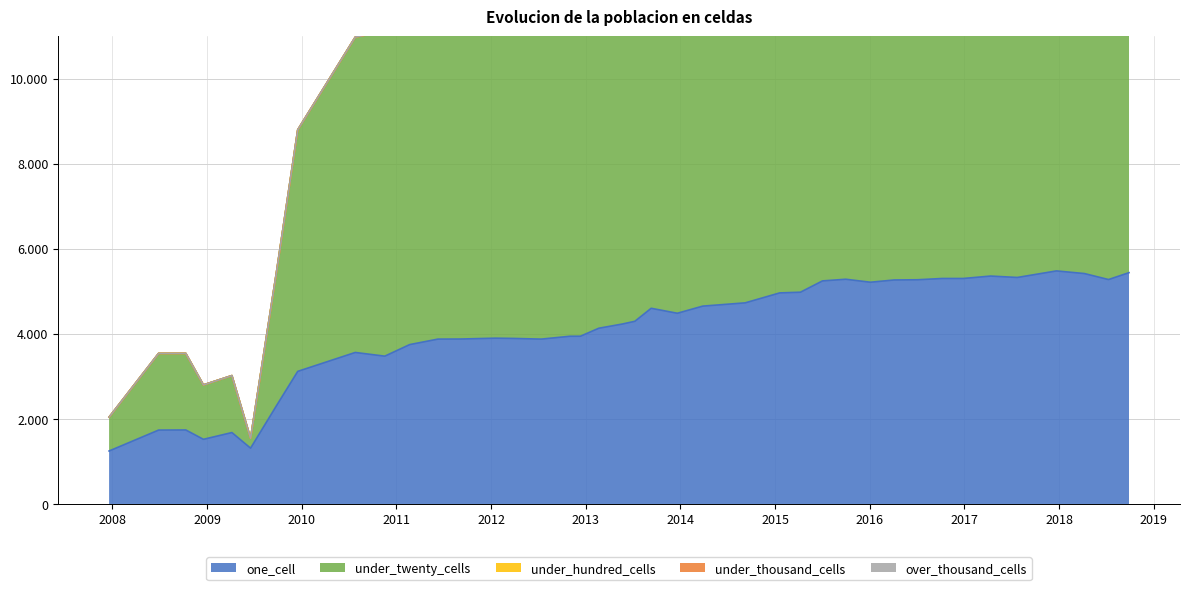

Read the under_twenty_cells value at 2016-12-27.

9172